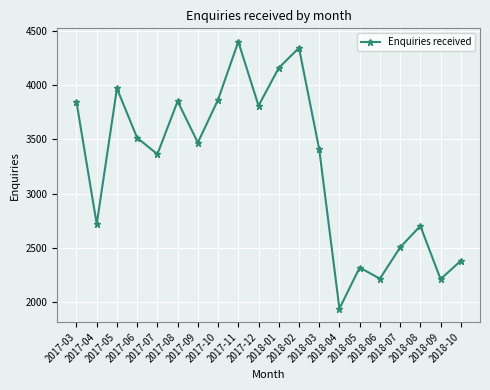

What is the minimum value shown in the chart?

1940